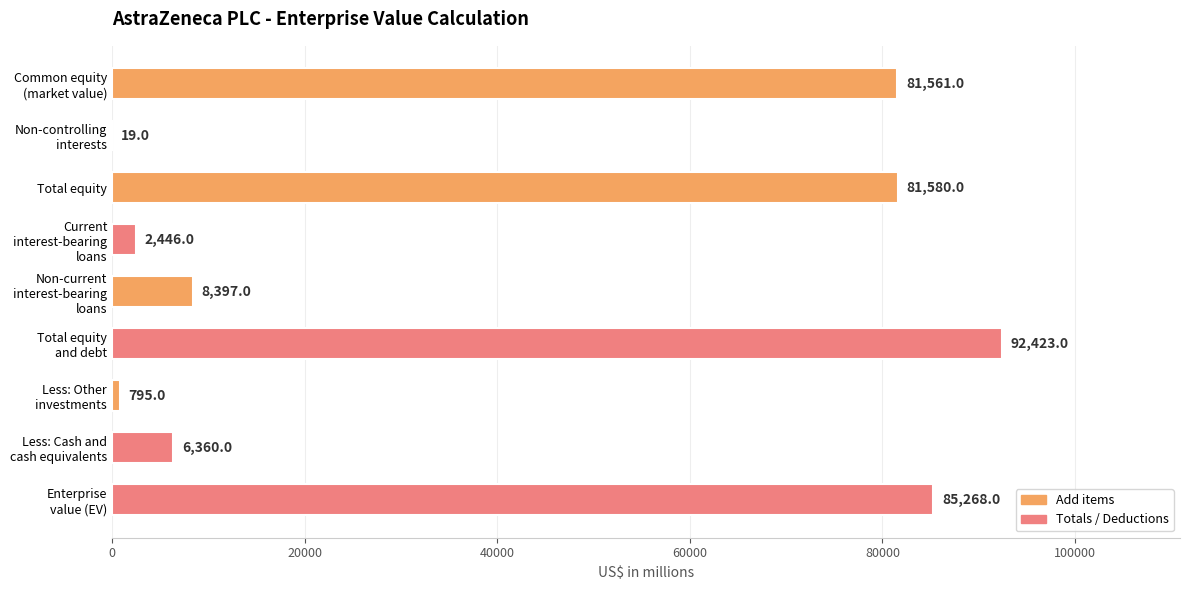

What is the greatest value displayed?

92423